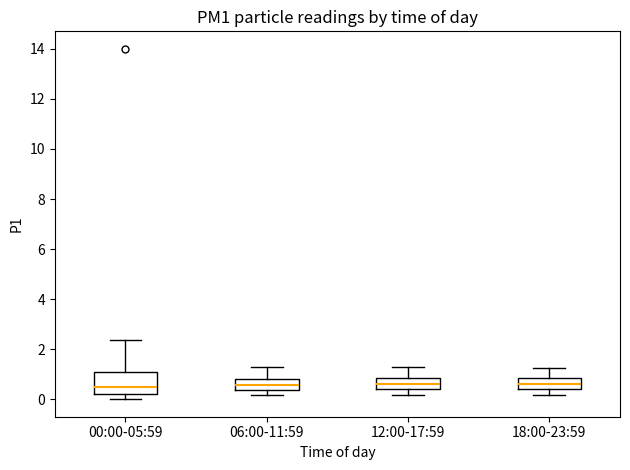

Where is the lower edge of the box for 18:00-23:59 on the y-axis? The values are not printed on the chart, so give them approximately, as read against the axis.

0.4